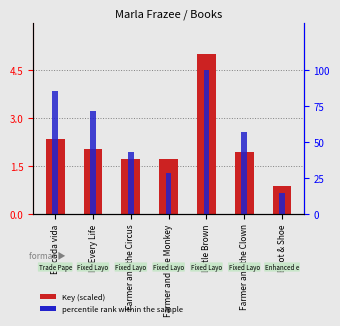

List the series in order of their overall mean, lowest first.

Key (scaled), percentile rank within the sample